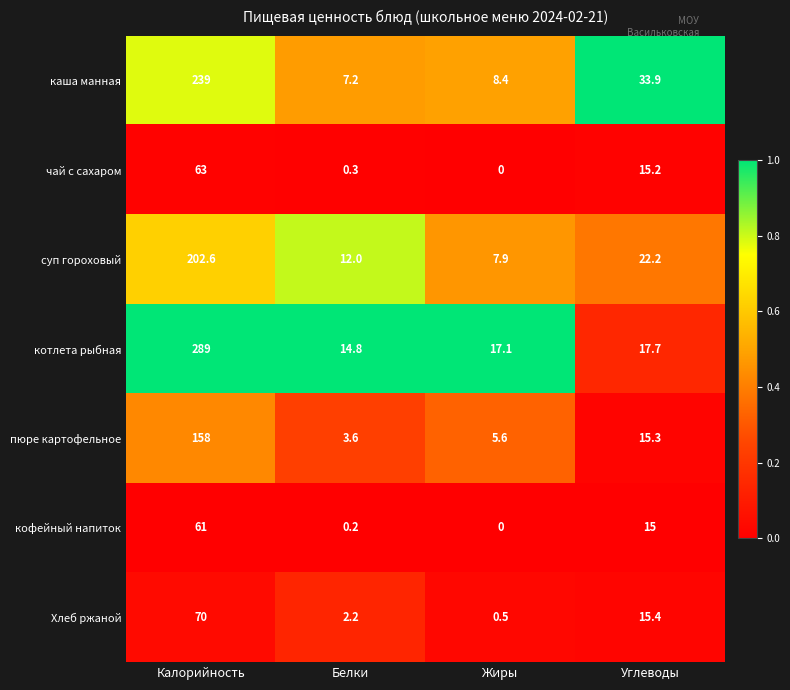

Reading left to right, transcribe all the data shown in this chart.

каша манная: 239.0	7.2	8.4	33.9
чай с сахаром: 63.0	0.3	0.0	15.2
суп гороховый: 202.6	12.0	7.9	22.2
котлета рыбная: 289.0	14.8	17.1	17.7
пюре картофельное: 158.0	3.6	5.6	15.3
кофейный напиток: 61.0	0.2	0.0	15.0
Хлеб ржаной: 70.0	2.2	0.5	15.4